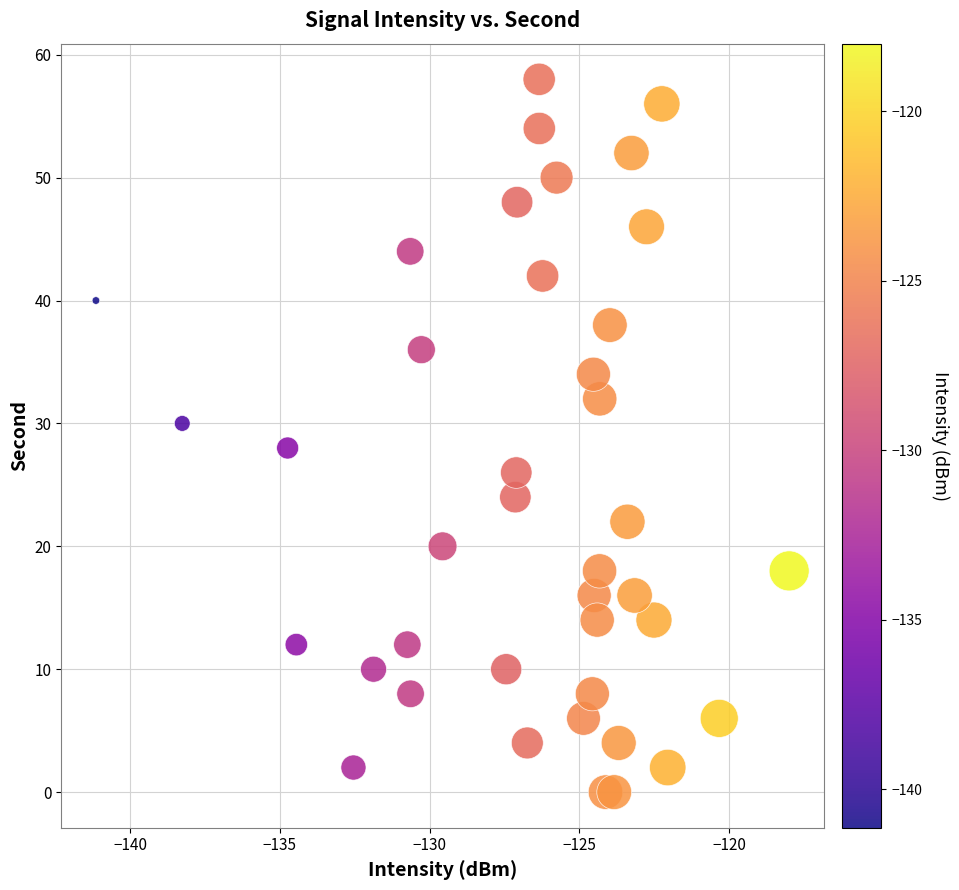

What is the range of Y values (max minus min)?

58